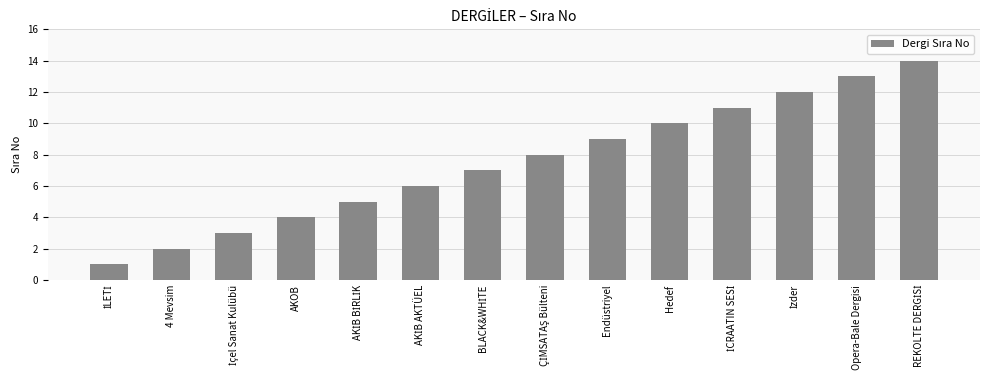

What is the approximate value at AKOB?

4